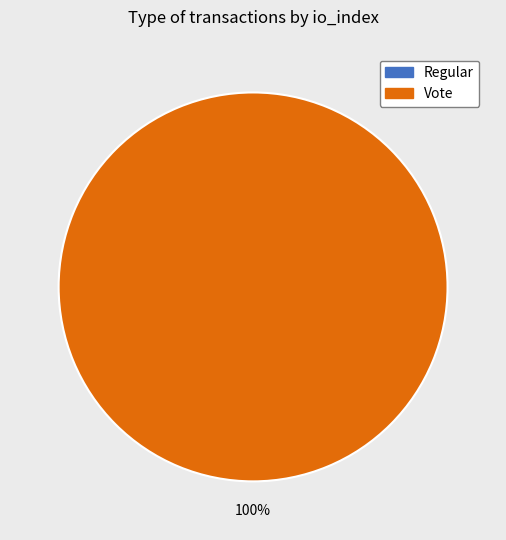

Is it true that Vote is 100% of the pie?

True